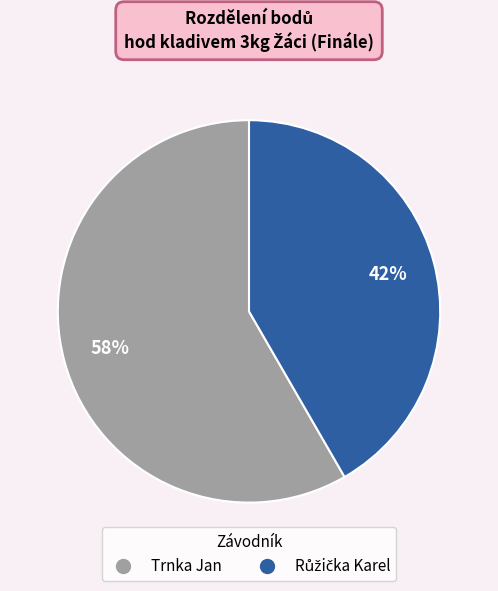

True or false: Trnka Jan accounts for 48% of the total.

False